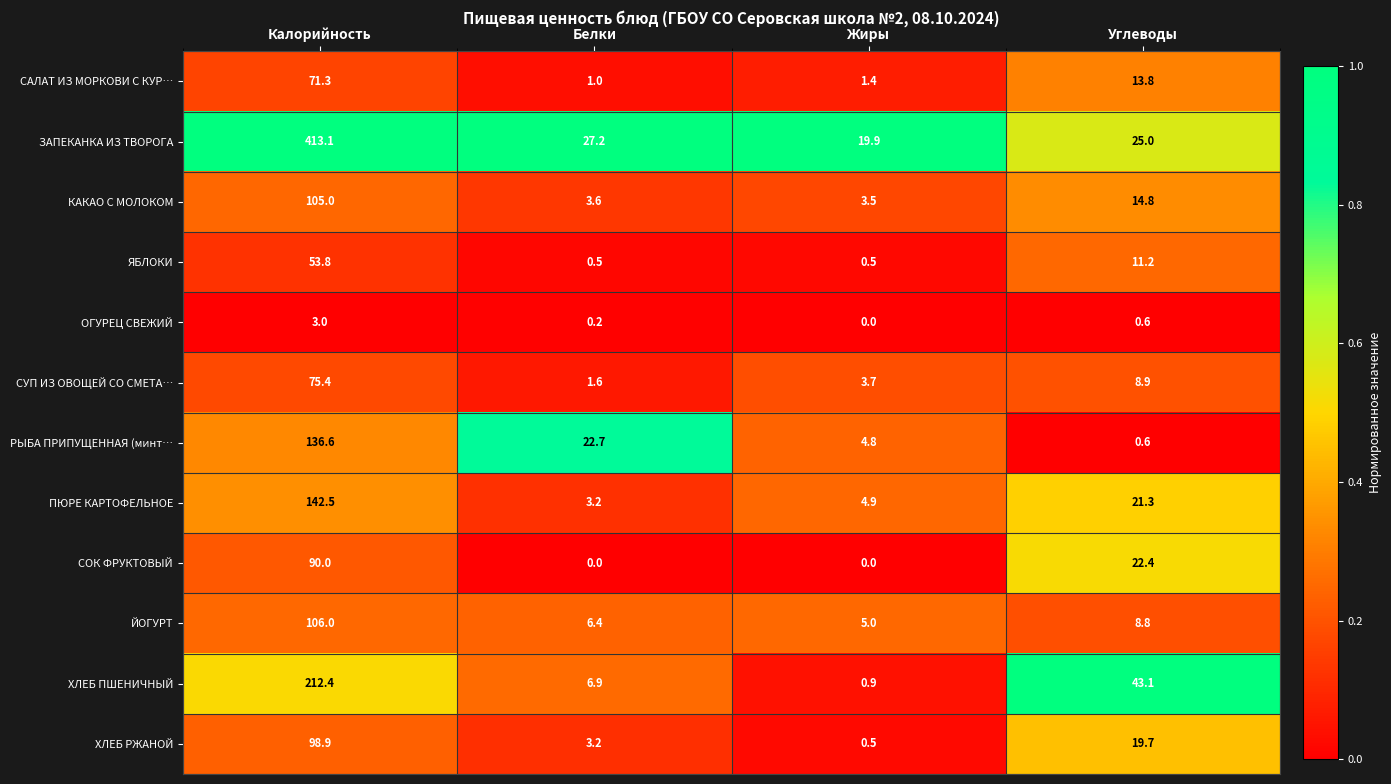

Rank the series by their maximum value, from highest to lowest.

ЗАПЕКАНКА ИЗ ТВОРОГА, ХЛЕБ ПШЕНИЧНЫЙ, ПЮРЕ КАРТОФЕЛЬНОЕ, РЫБА ПРИПУЩЕННАЯ (минт…, ЙОГУРТ, КАКАО С МОЛОКОМ, ХЛЕБ РЖАНОЙ, СОК ФРУКТОВЫЙ, СУП ИЗ ОВОЩЕЙ СО СМЕТА…, САЛАТ ИЗ МОРКОВИ С КУР…, ЯБЛОКИ, ОГУРЕЦ СВЕЖИЙ